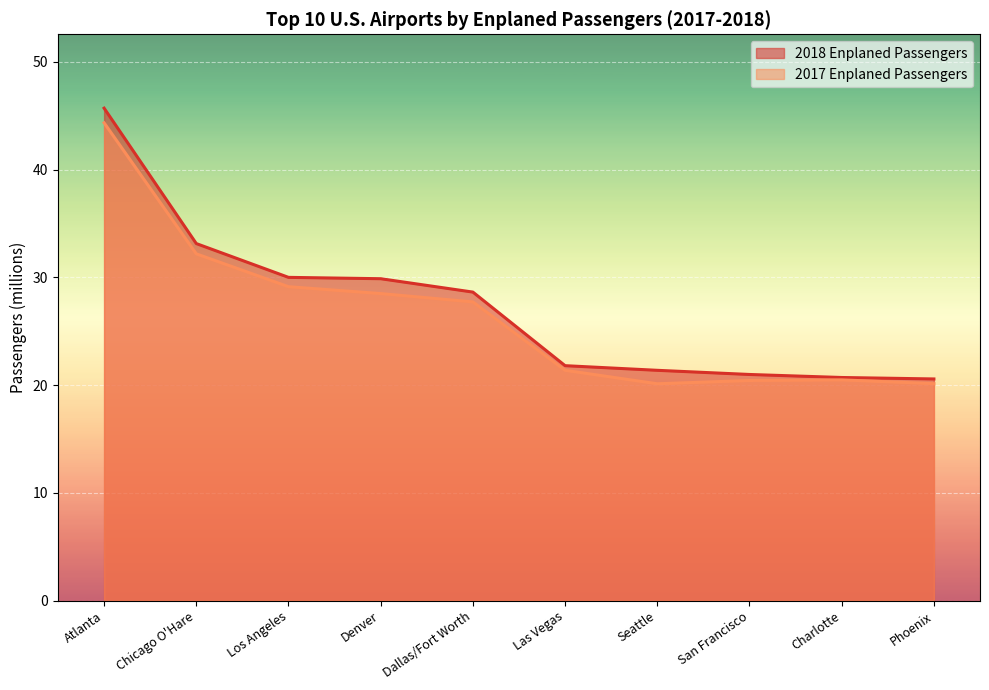

True or false: 2018 Enplaned Passengers and 2017 Enplaned Passengers intersect in this chart.

False